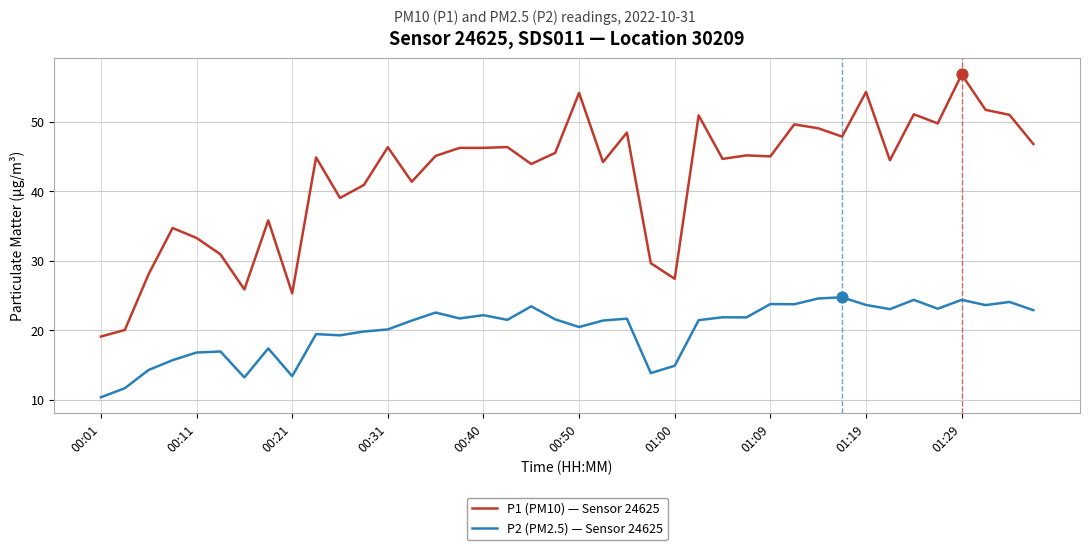

What are all the series names shown in the legend?

P1 (PM10) — Sensor 24625, P2 (PM2.5) — Sensor 24625